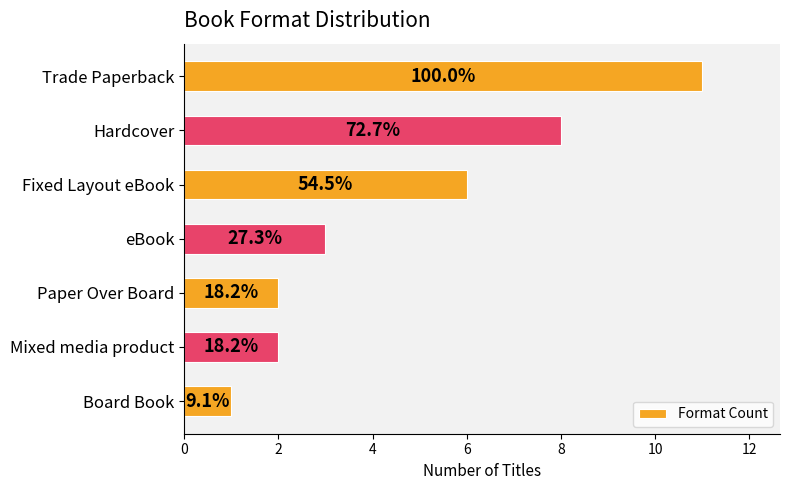

What is the minimum value shown in the chart?

1